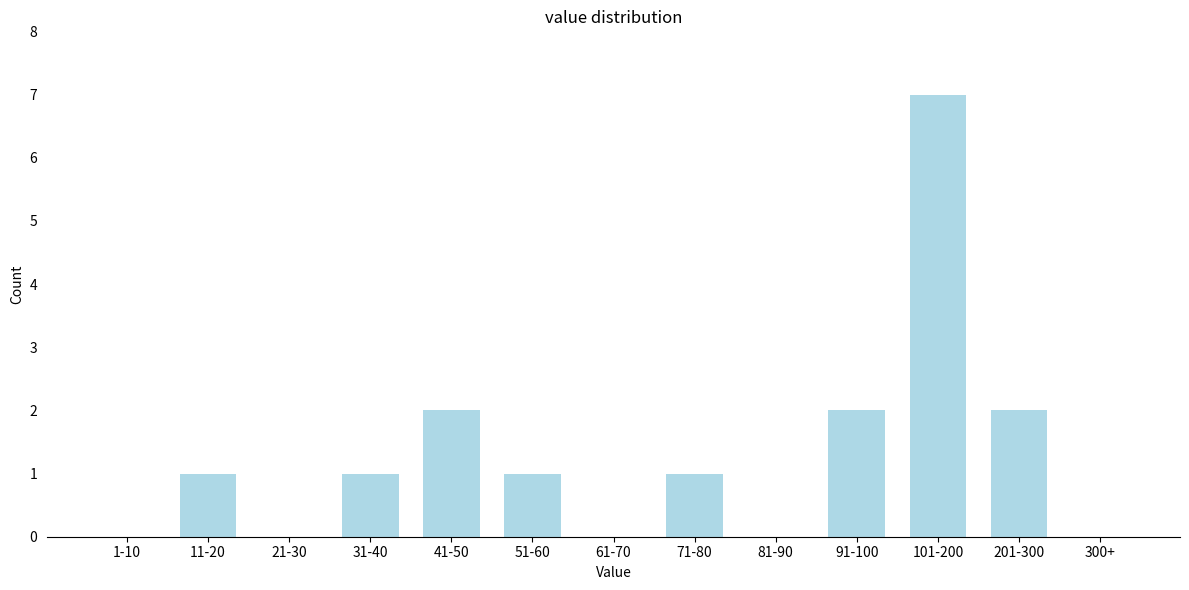

Reading right to left, what are all the values shown in this chart?

300+=0	201-300=2	101-200=7	91-100=2	81-90=0	71-80=1	61-70=0	51-60=1	41-50=2	31-40=1	21-30=0	11-20=1	1-10=0